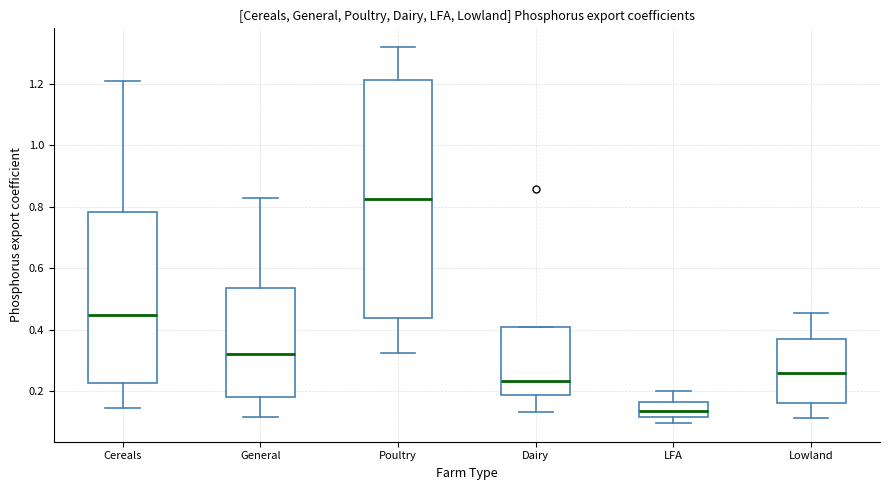

Reading left to right, read every box against the y-axis: the position of its median line, the range the box covers, and the ends of its whiskers. The values are not printed on the chart, so give them approximately, as read against the axis.

Cereals: median 0.44, box 0.22 to 0.78, whiskers 0.14 to 1.22
General: median 0.32, box 0.18 to 0.54, whiskers 0.12 to 0.82
Poultry: median 0.82, box 0.44 to 1.22, whiskers 0.32 to 1.32
Dairy: median 0.24, box 0.18 to 0.42, whiskers 0.14 to 0.42
LFA: median 0.14, box 0.12 to 0.16, whiskers 0.10 to 0.20
Lowland: median 0.26, box 0.16 to 0.36, whiskers 0.12 to 0.46